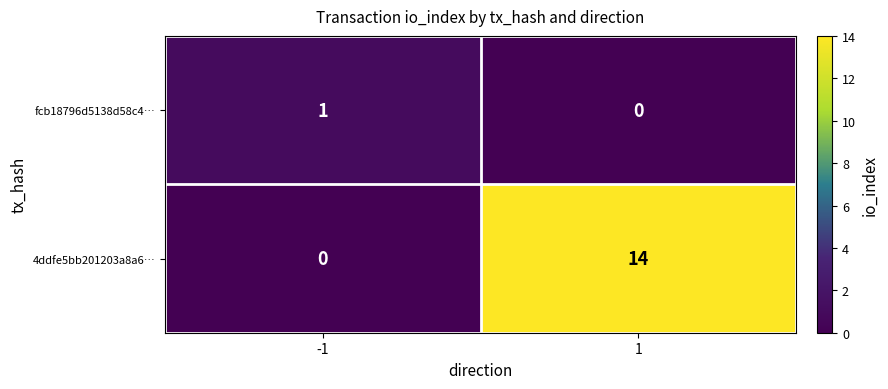

True or false: fcb18796d5138d58c4… has a value of 1 at -1.

True